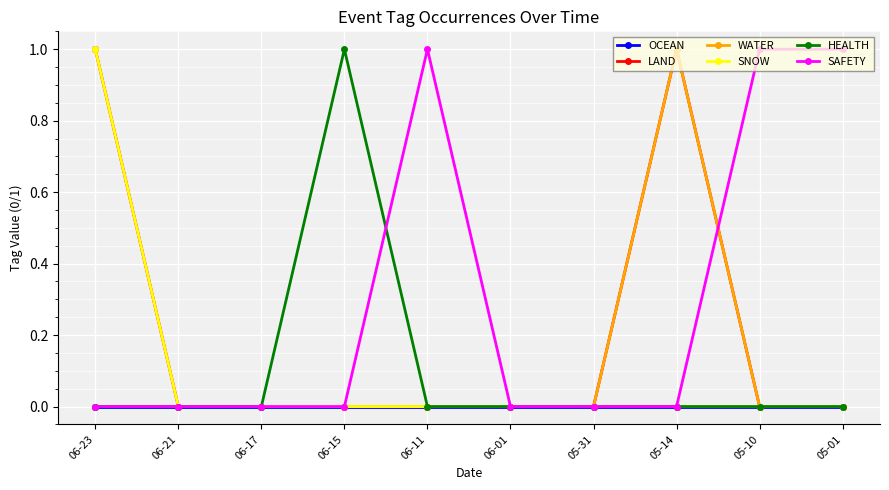

Is this an area chart (filled region under the line)?

No